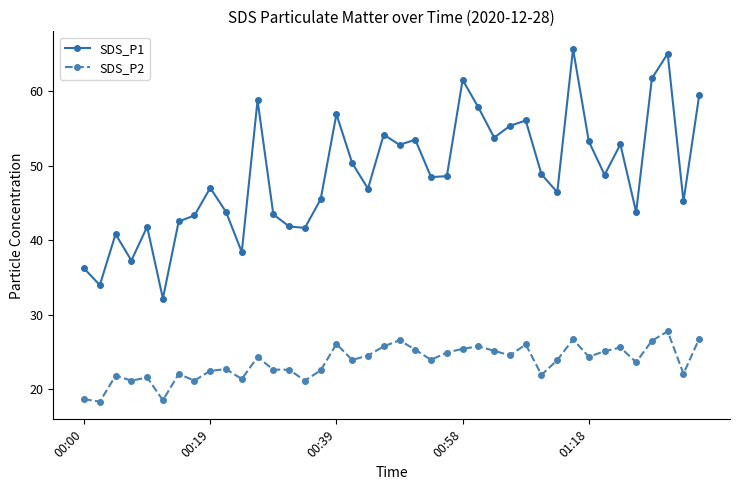

True or false: SDS_P1 and SDS_P2 intersect in this chart.

False